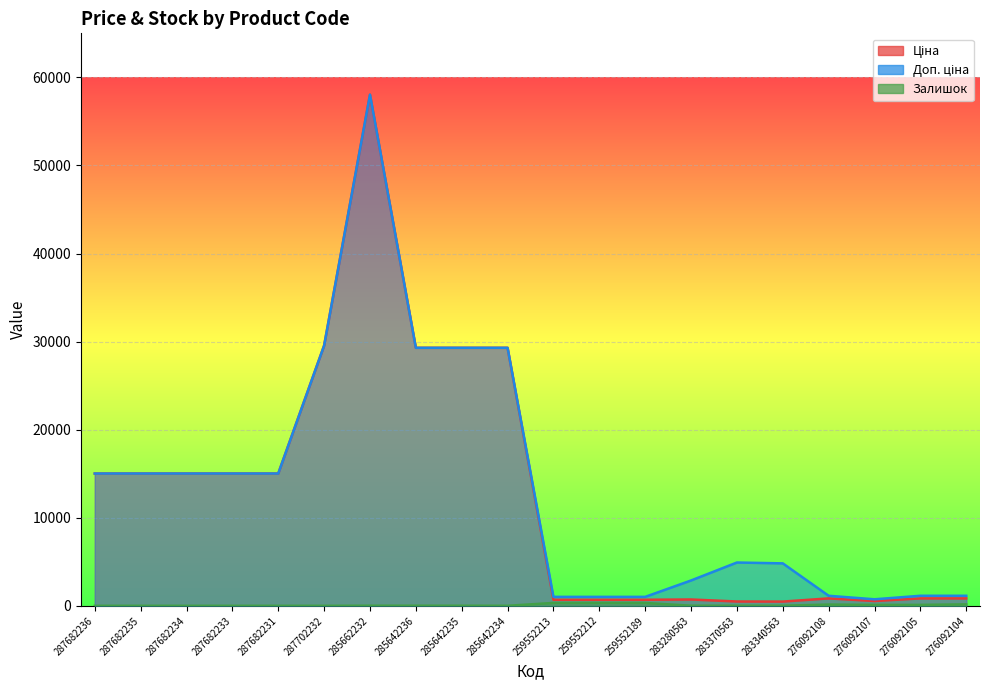

What is the lowest value of the Доп. ціна series?

742.0